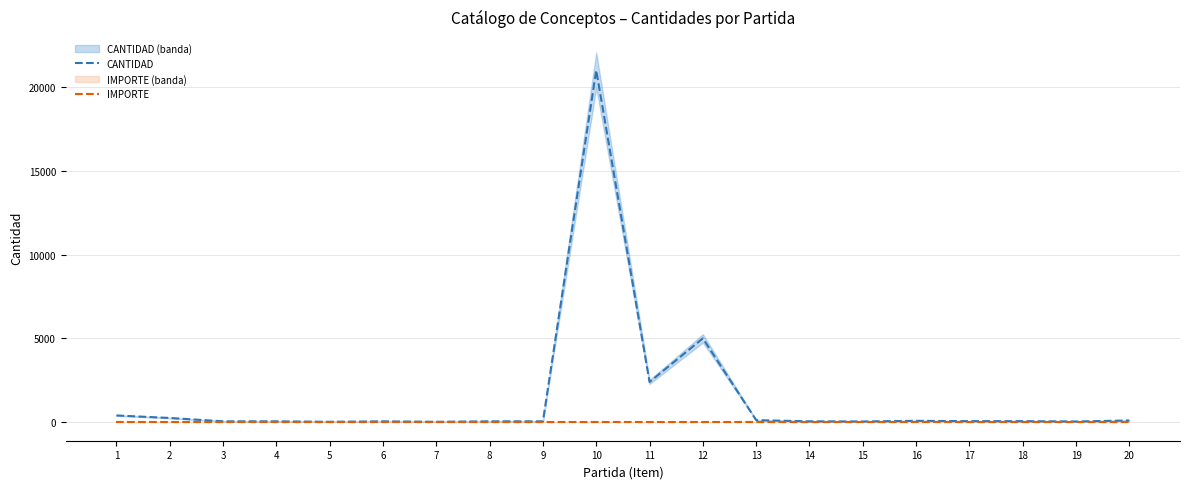

Is it true that IMPORTE equals 0 at 20?

True